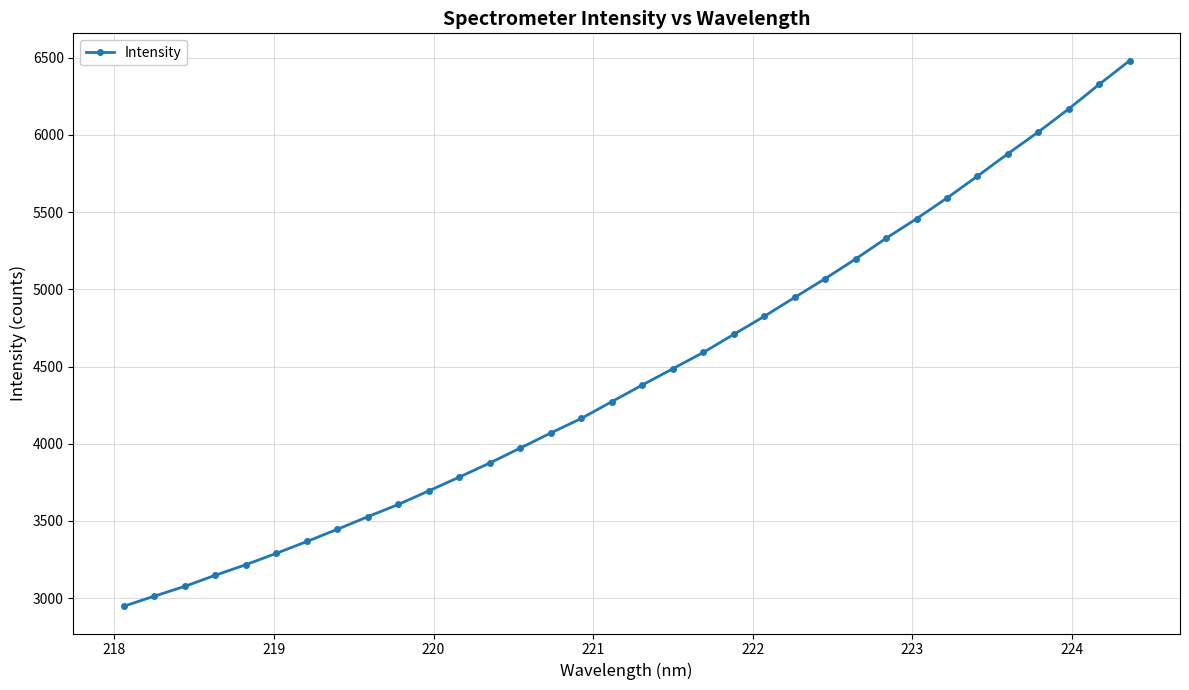

What is the greatest value displayed?

6481.4